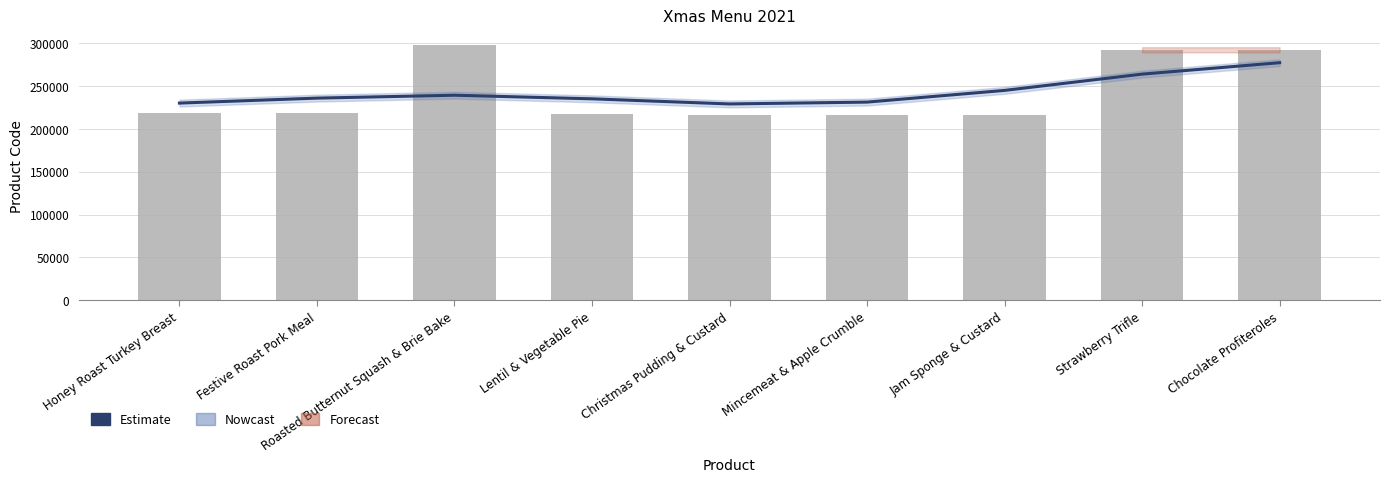

What is the label of the 8th bar from the right?

Festive Roast Pork Meal